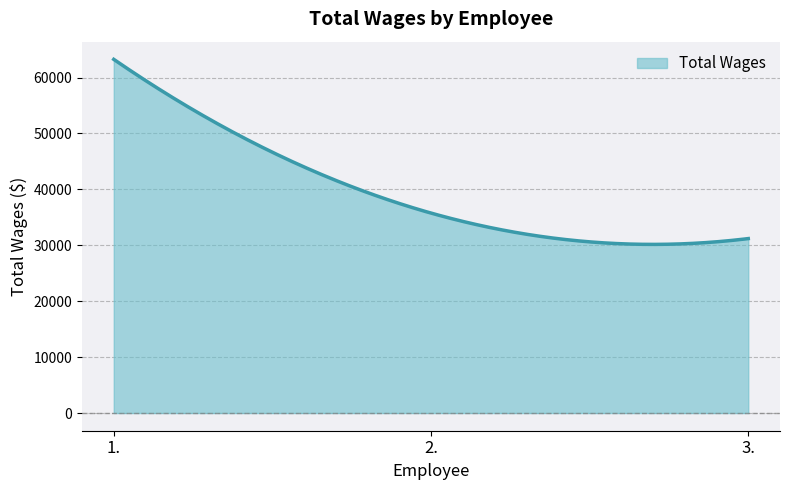

What is the greatest value displayed?

63254.0